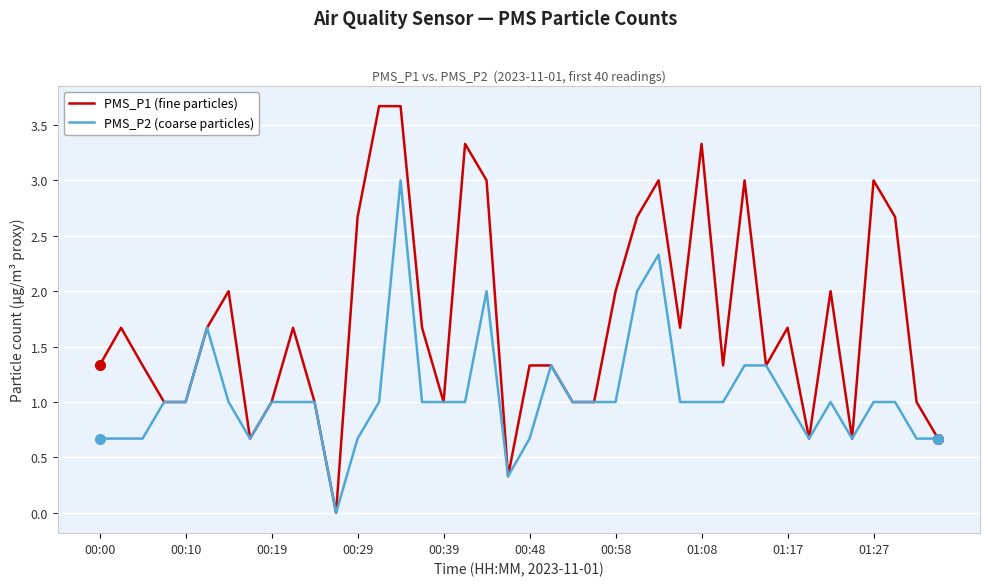

List the series in order of their overall mean, lowest first.

PMS_P2 (coarse particles), PMS_P1 (fine particles)